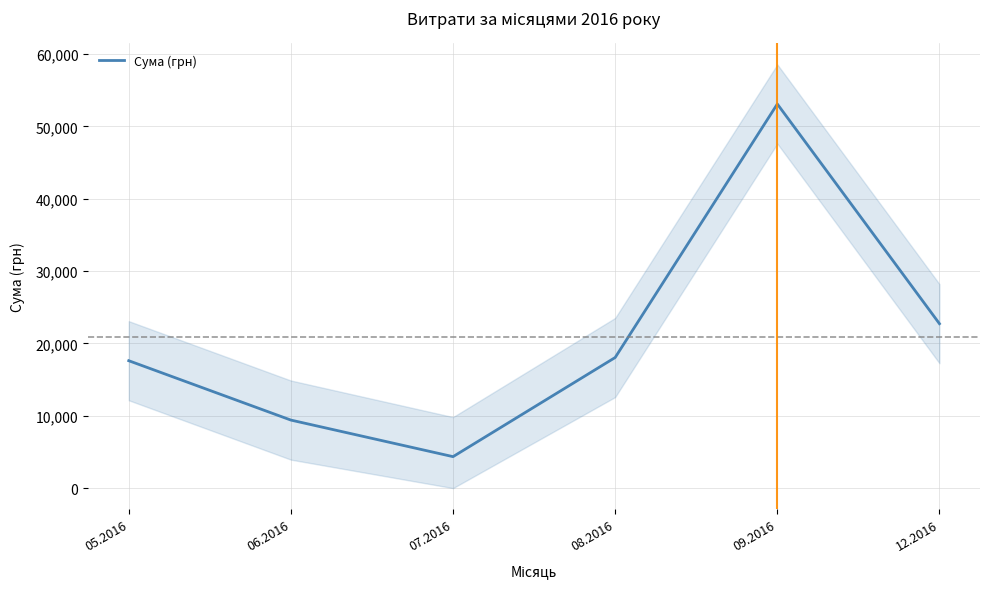

What position from the right is 05.2016?

6